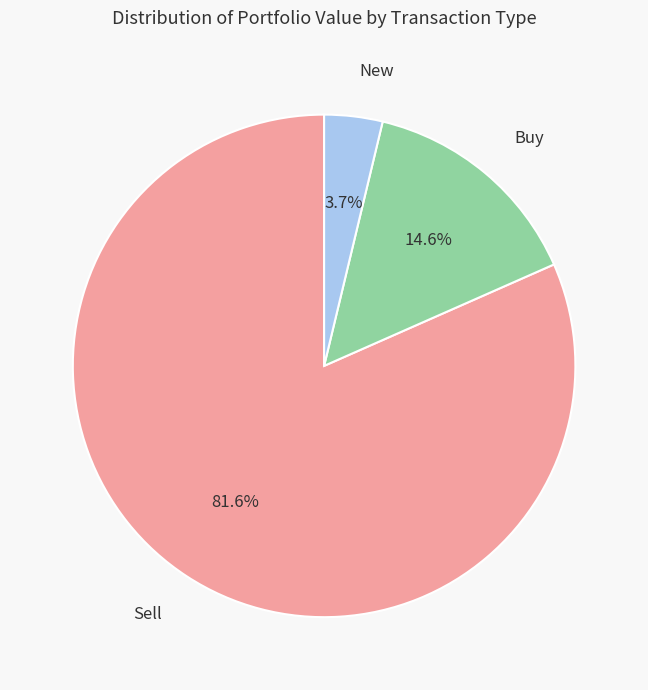

What is the largest slice in the pie chart?

Sell